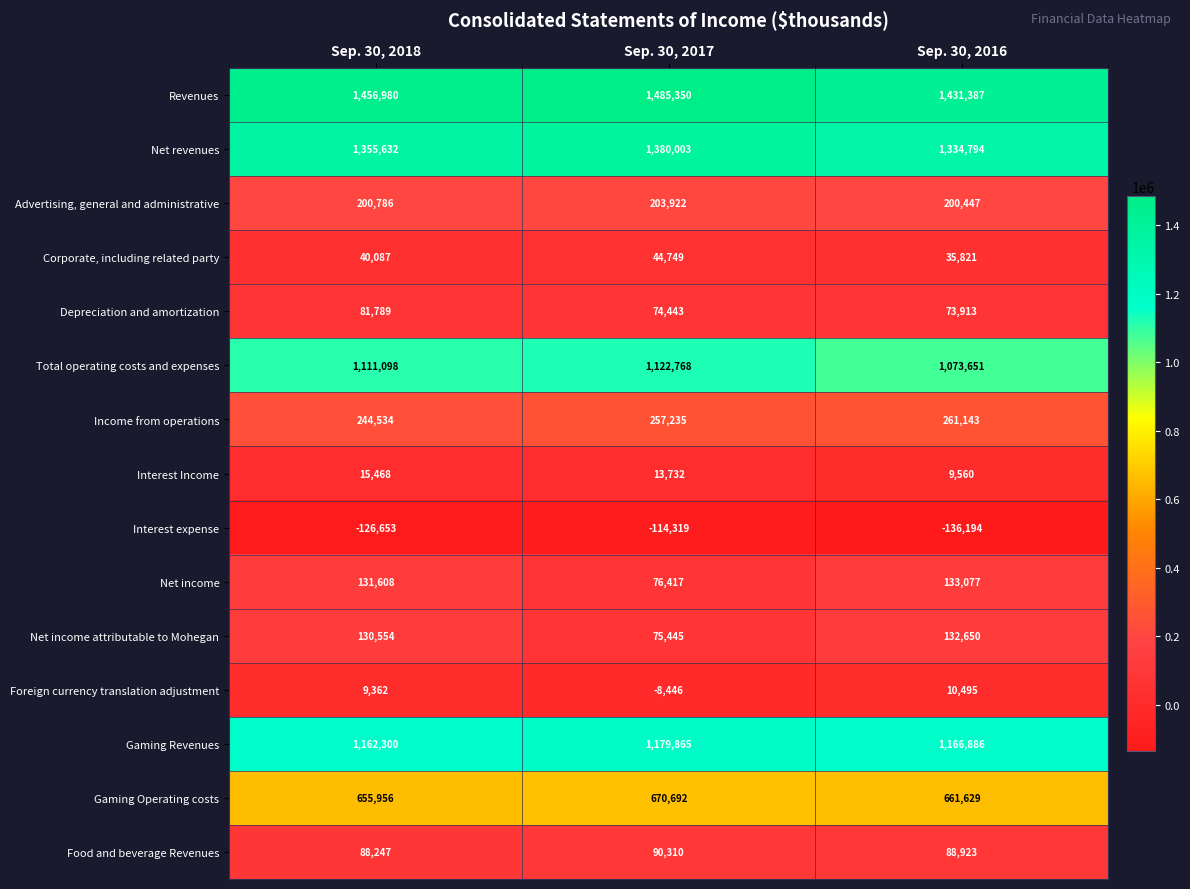

At which label does Total operating costs and expenses reach its minimum?

Sep. 30, 2016